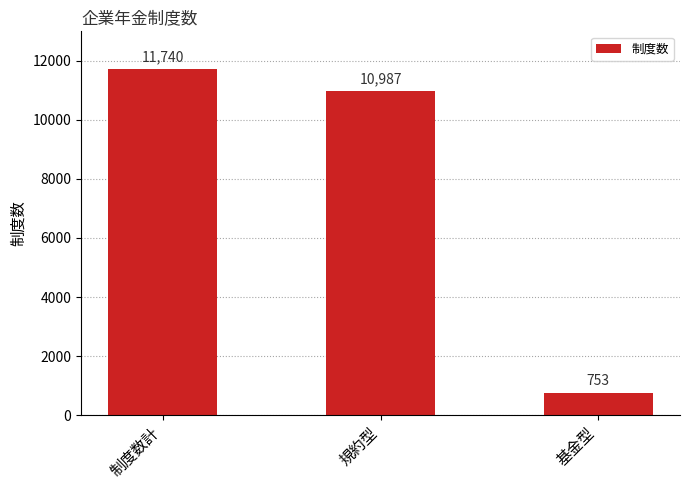

How many bars are there in total?

3